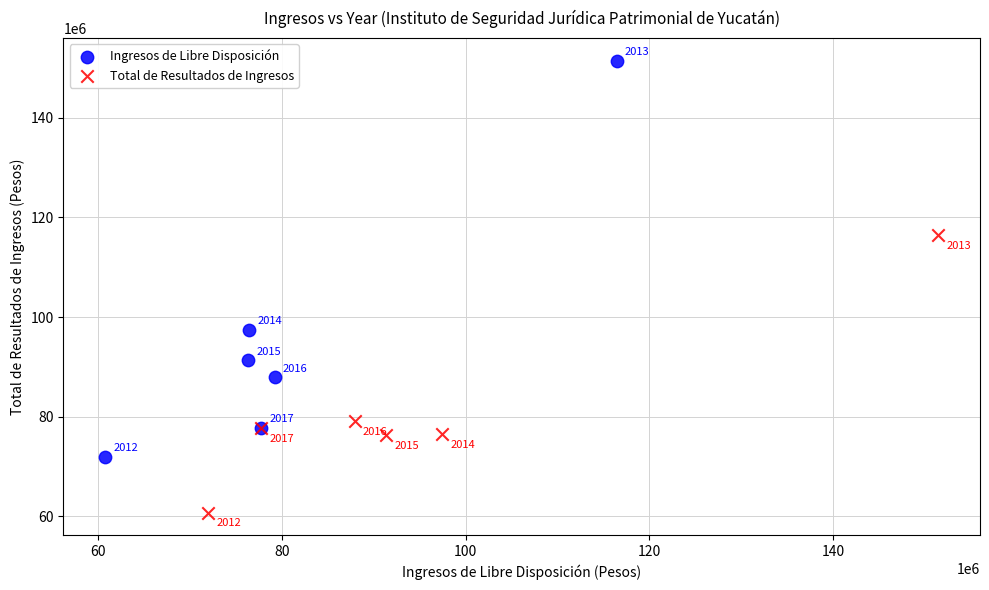

Which series contains the lowest Y value?

Total de Resultados de Ingresos